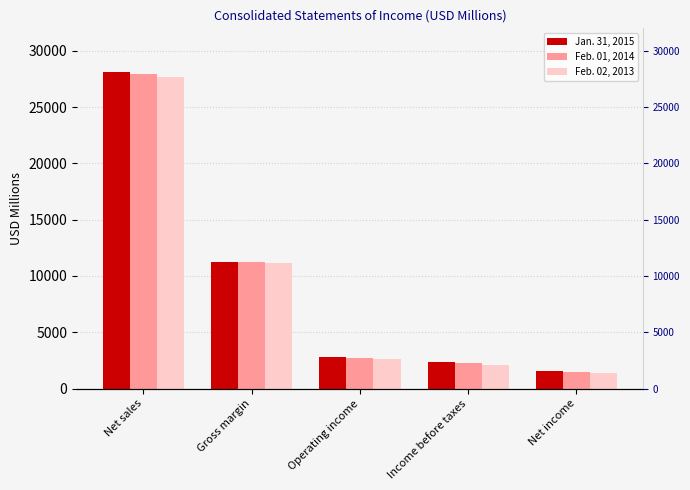

Where does the Feb. 02, 2013 series first go above 2661?

Net sales